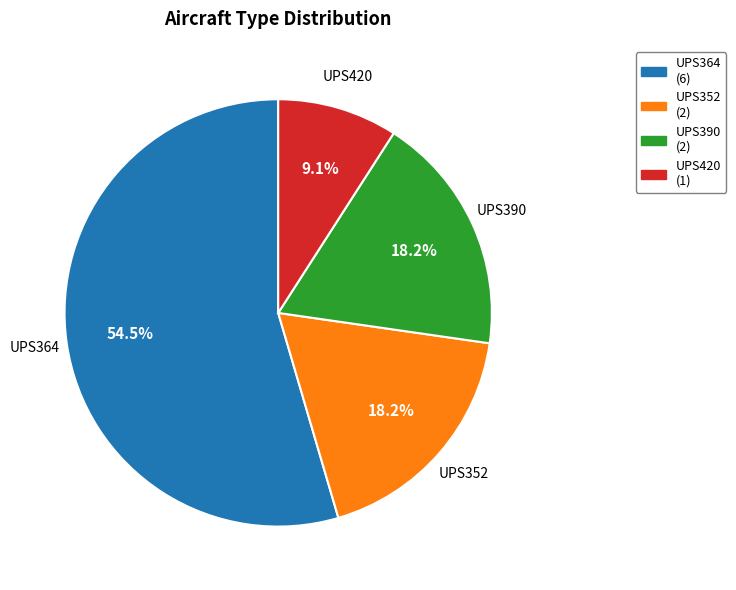

Do UPS420 and UPS390 together represent more than half of the pie?

No